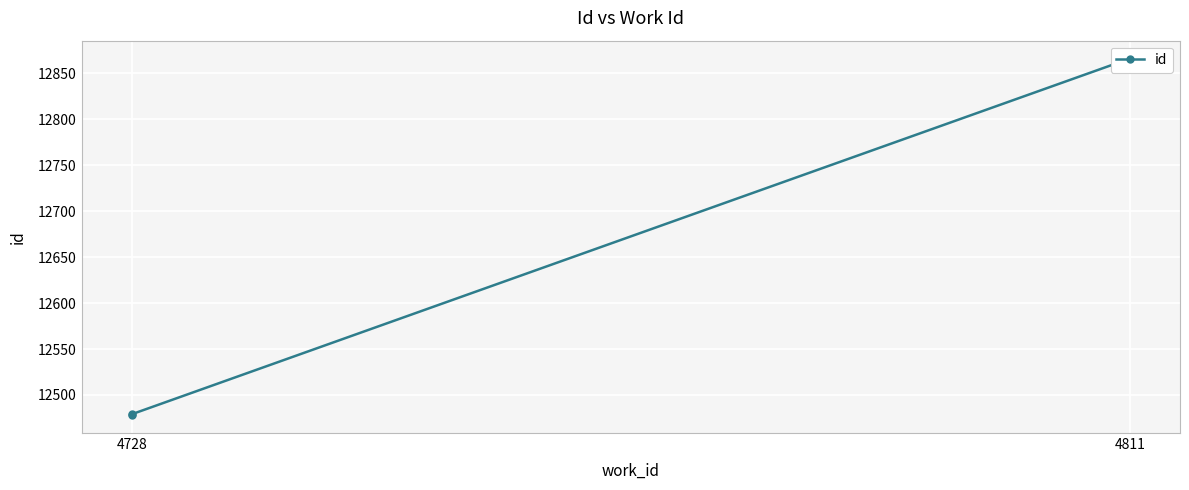

The value at 4728 is 5889. True or false?

False